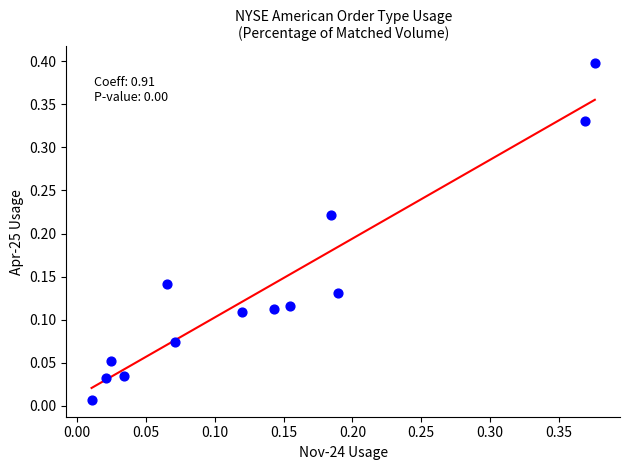

What is the range of X values (max minus min)?

0.4